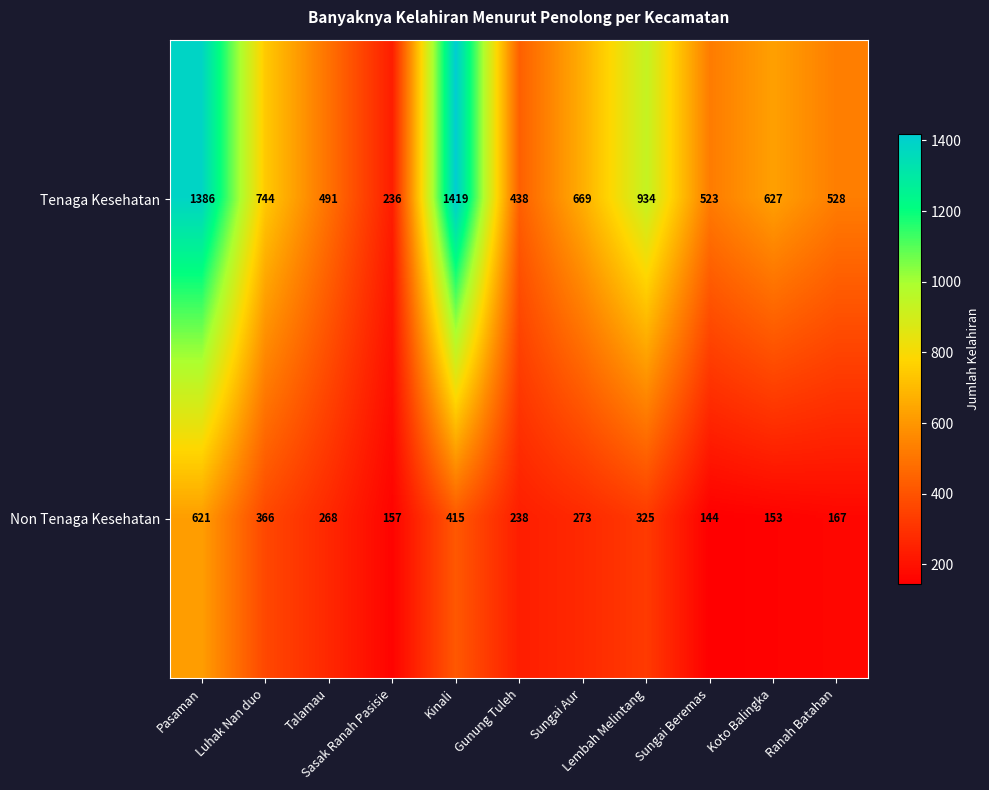

What is the greatest value displayed?

1419